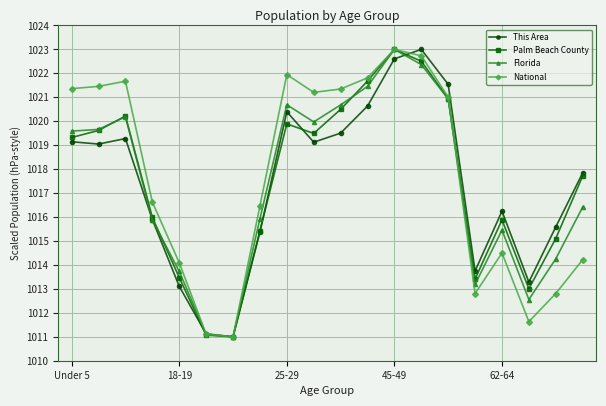

What is the value of the National point at the 15th from the left?

1021.0